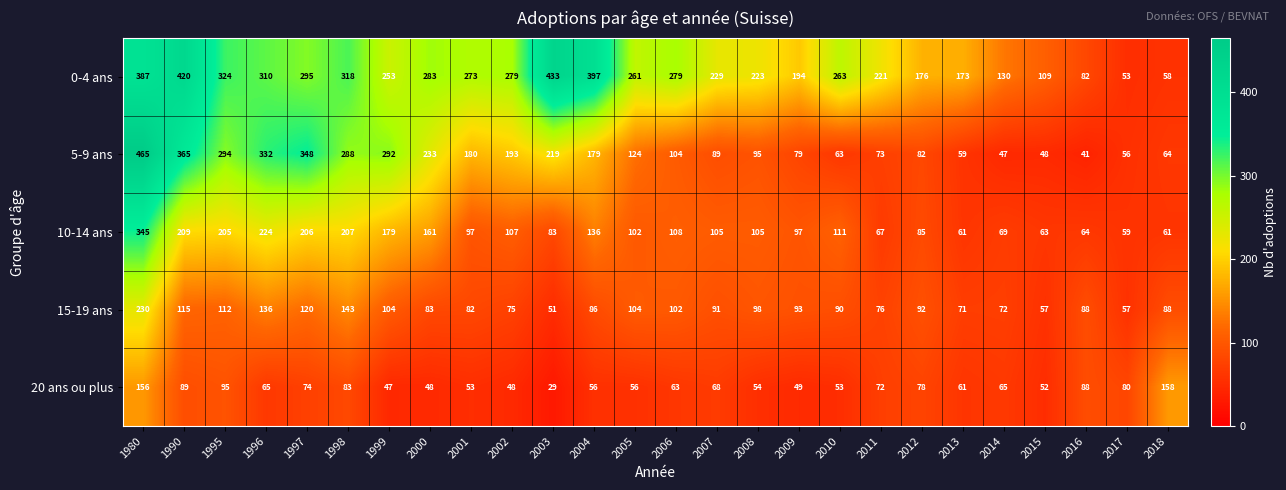

Which series changed the most between 1995 and 2018?

0-4 ans